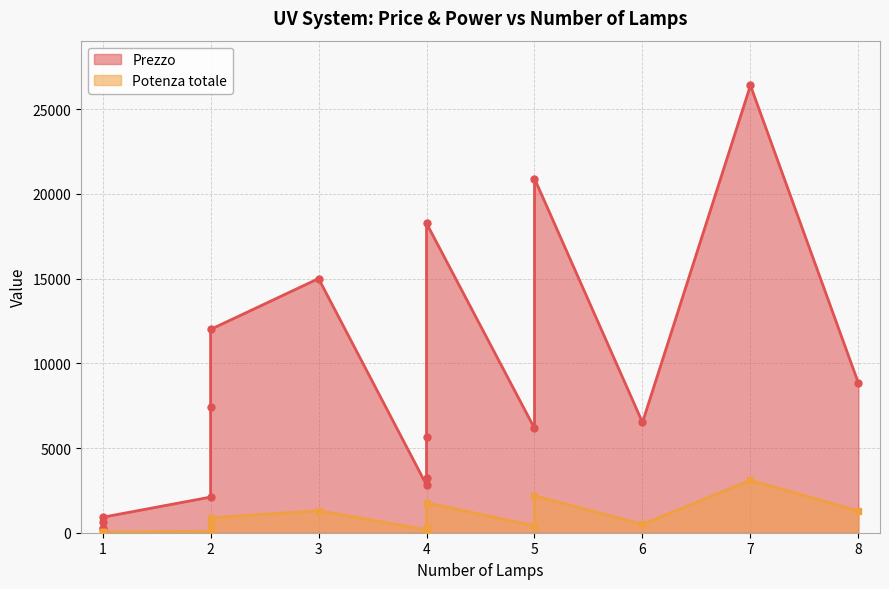

The Prezzo series shows 18260.0 at 4. True or false?

True